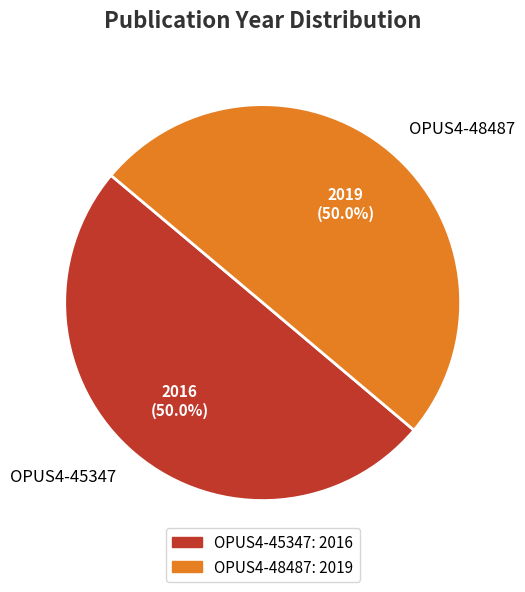

What is the ratio of the value at OPUS4-45347 to the value at OPUS4-48487?

1.0